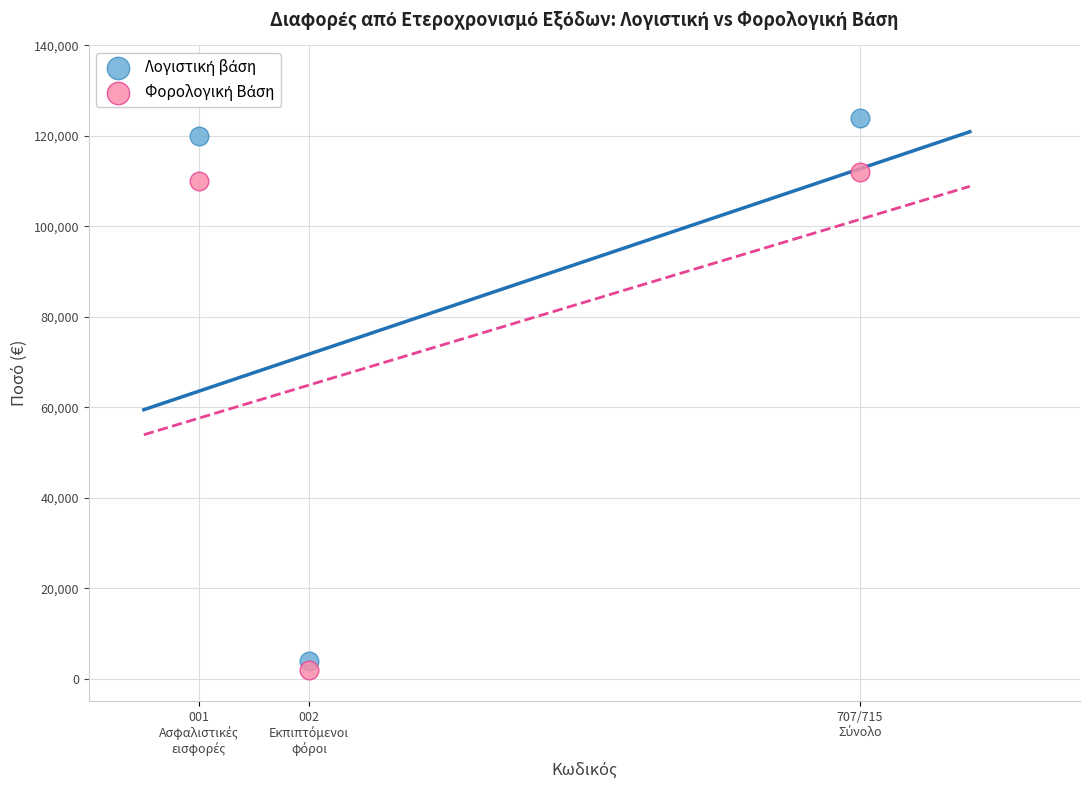

Across all data points, what is the average Y value?

78667